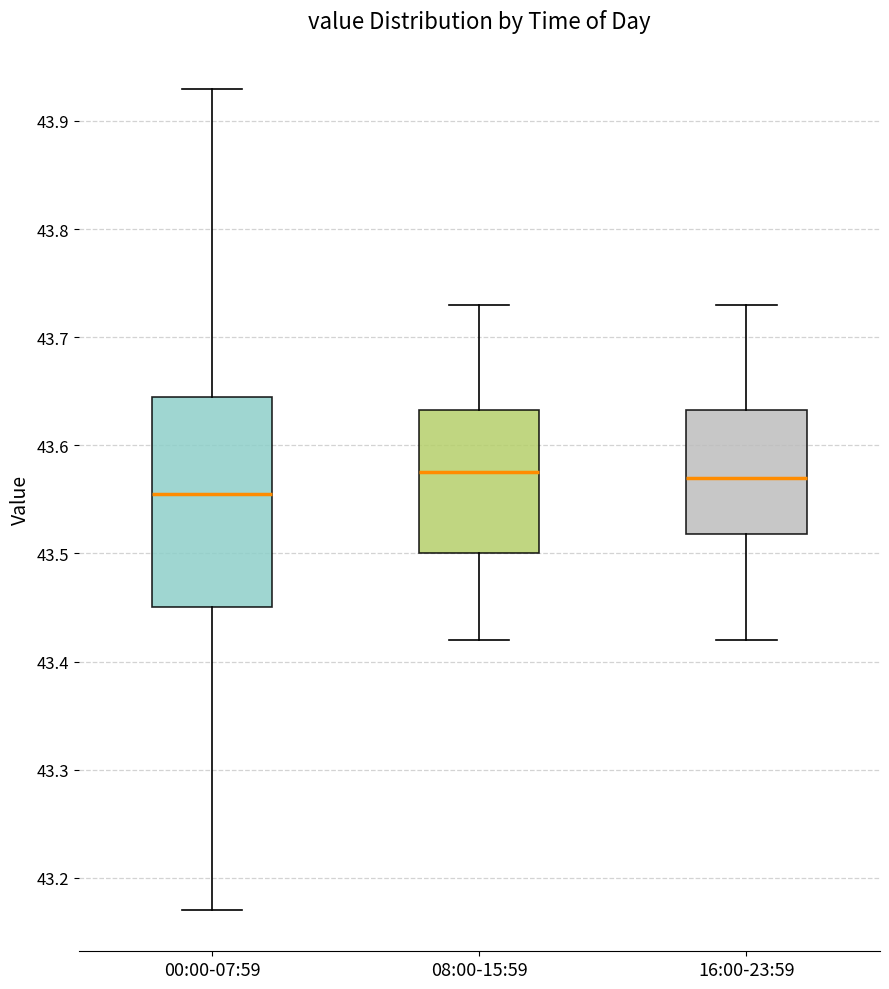

Where does the lower whisker of the box for 16:00-23:59 end on the y-axis? The values are not printed on the chart, so give them approximately, as read against the axis.

43.42